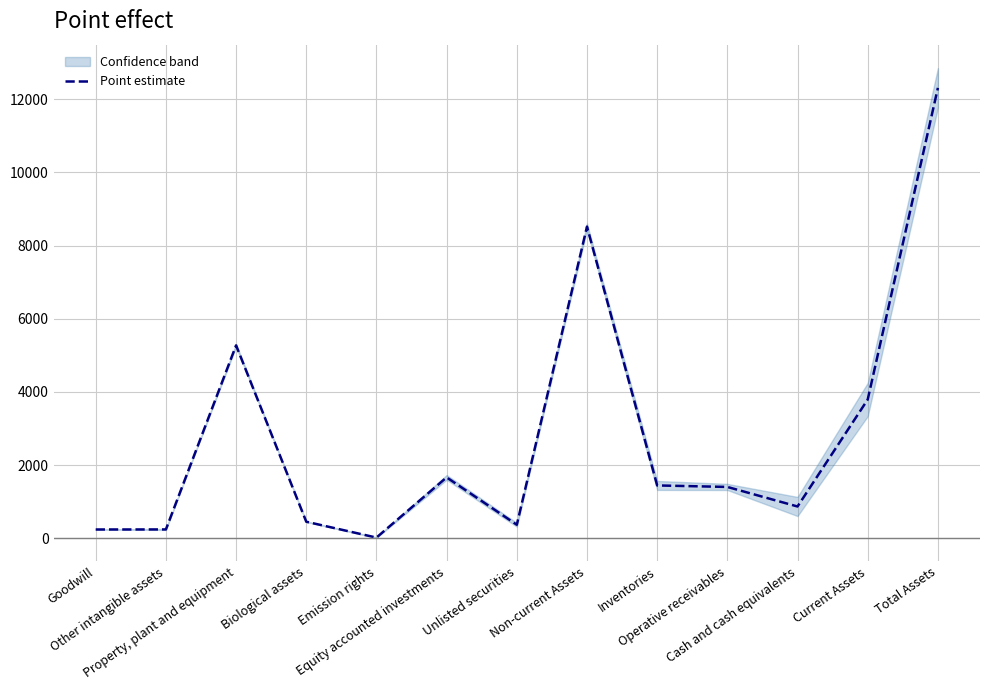

How many values exceed 1403?

6